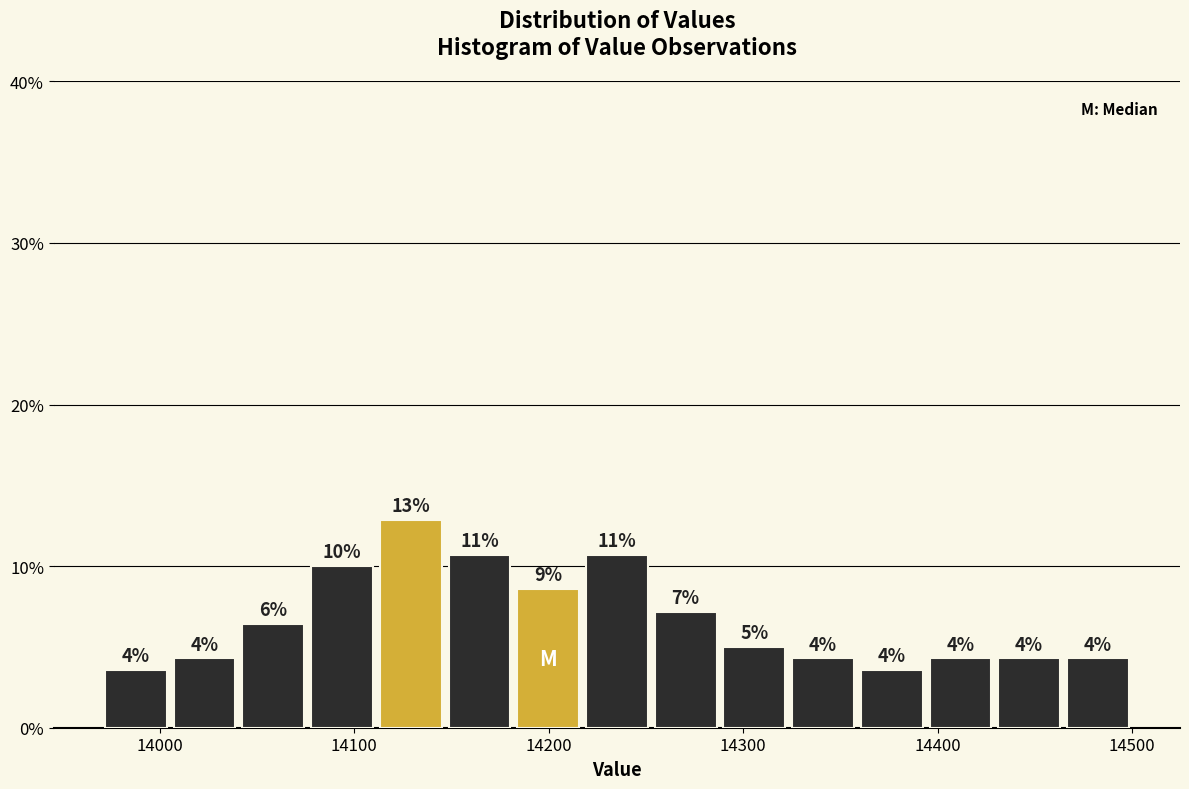

Read against the x-axis, roughly where is the centre of the tallest bar?

14130